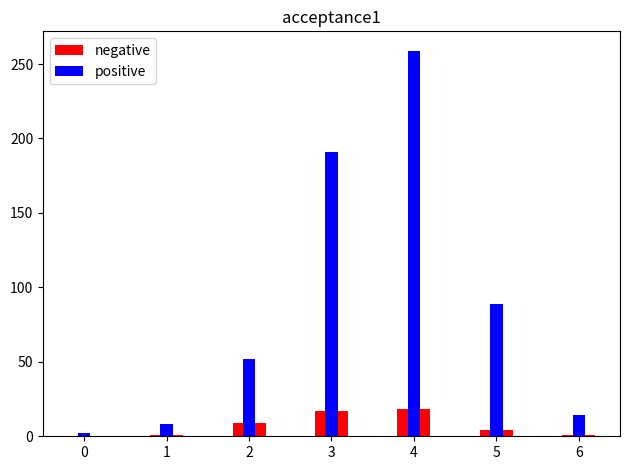

At which label is negative closest to 9?

2